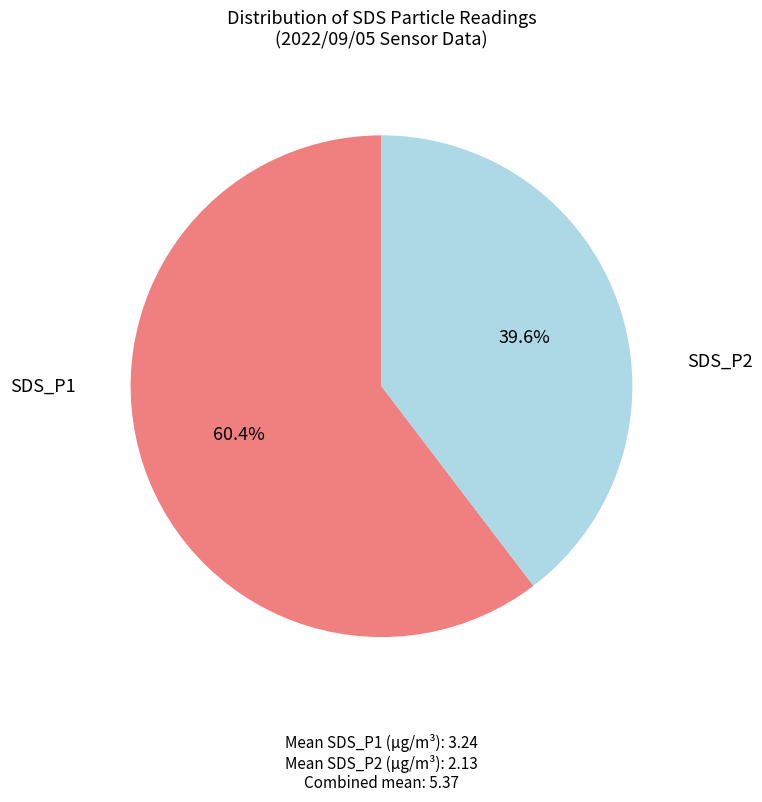

Is there a majority slice in this chart?

Yes